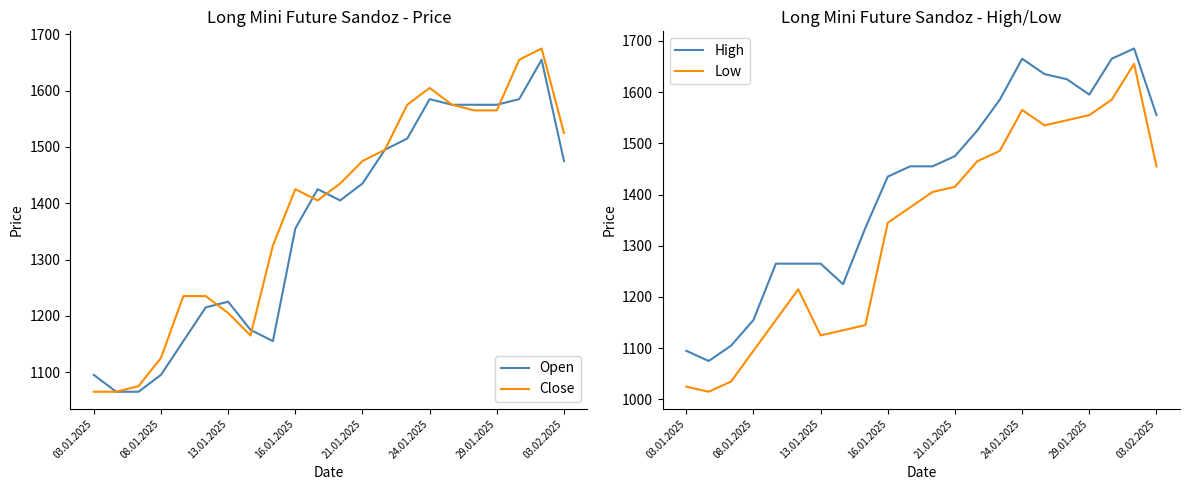

What is the difference between the Open values at 21.01.2025 and 13.01.2025?

210